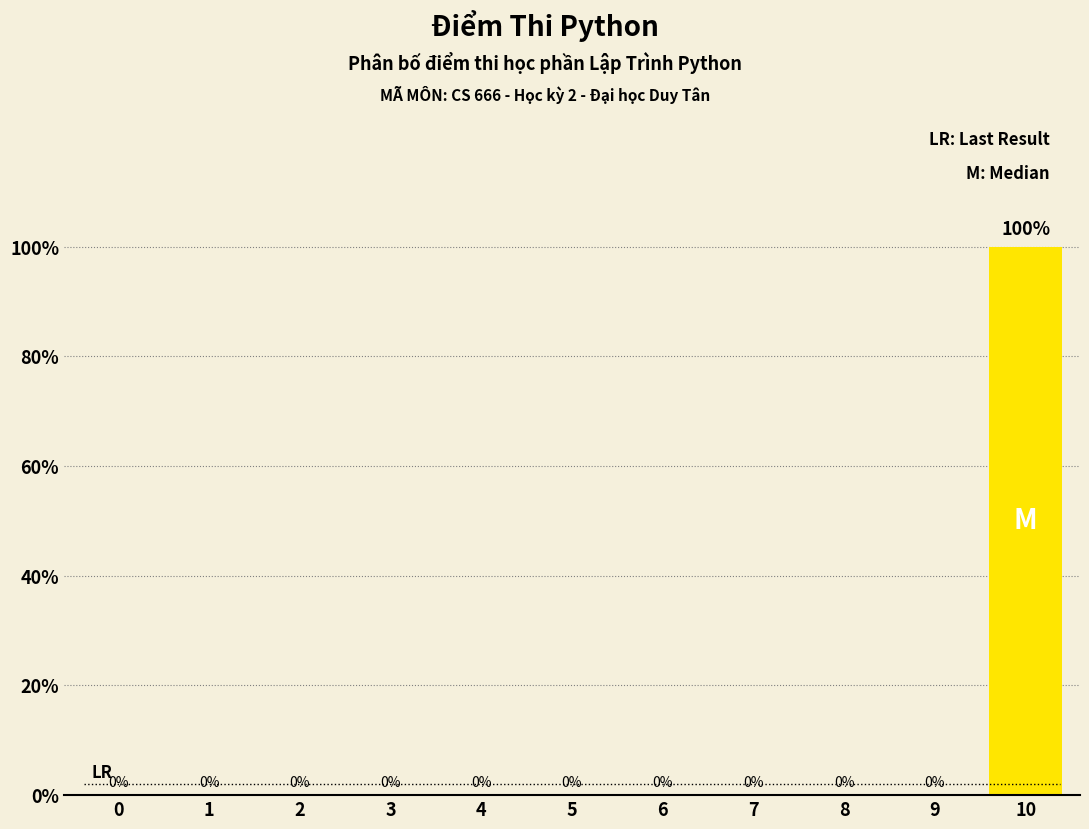

Reading left to right, list all the values displayed in this chart.

0=0	1=0	2=0	3=0	4=0	5=0	6=0	7=0	8=0	9=0	10=100